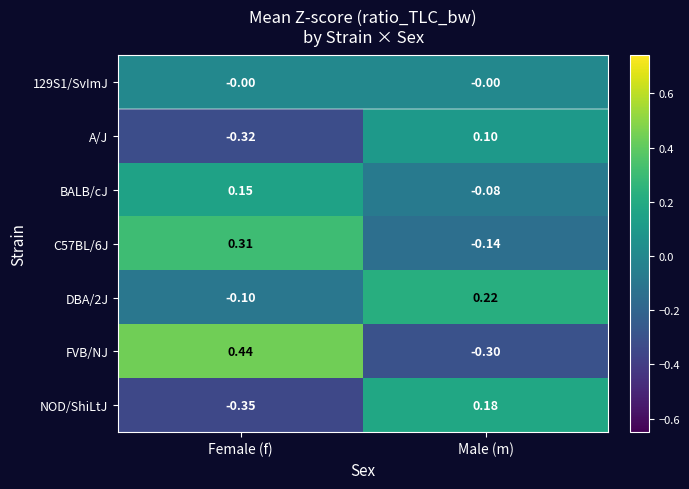

List the labels in order of A/J value, largest first.

Male (m), Female (f)